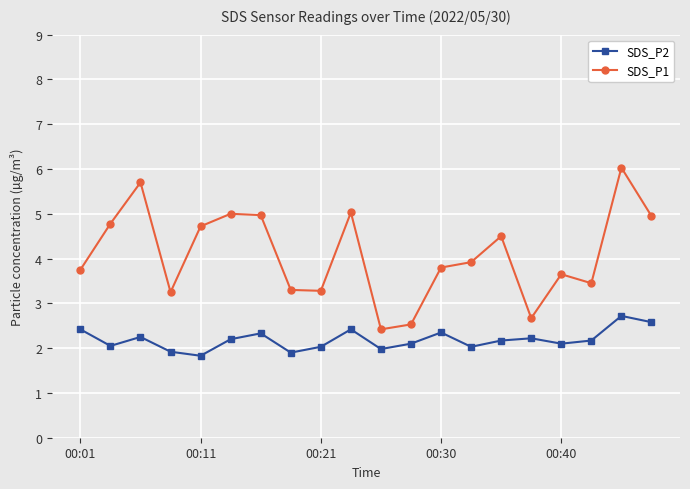

True or false: SDS_P1 and SDS_P2 intersect in this chart.

False